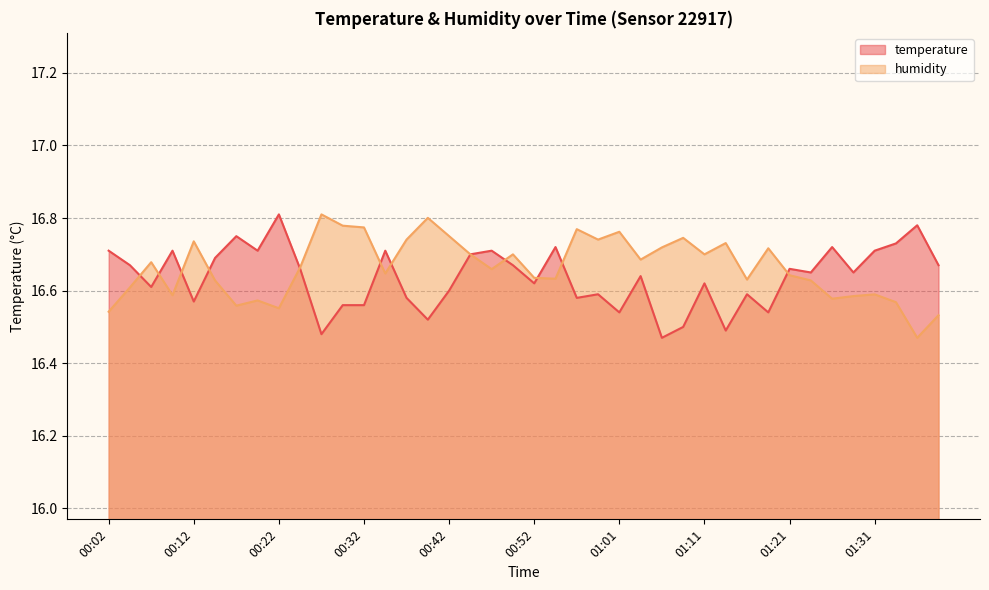

What is the sum of the temperature values at 00:32 and 00:22?

33.4